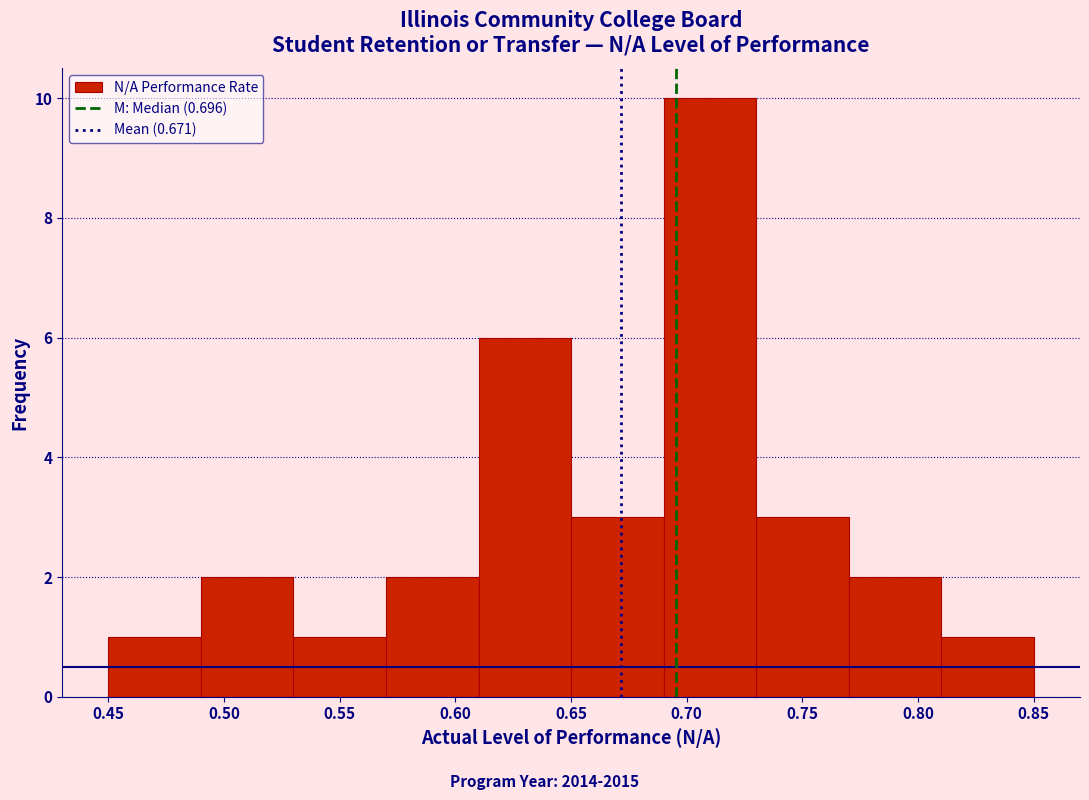

Over which range of the x-axis is the bar tallest?

0.69 to 0.73